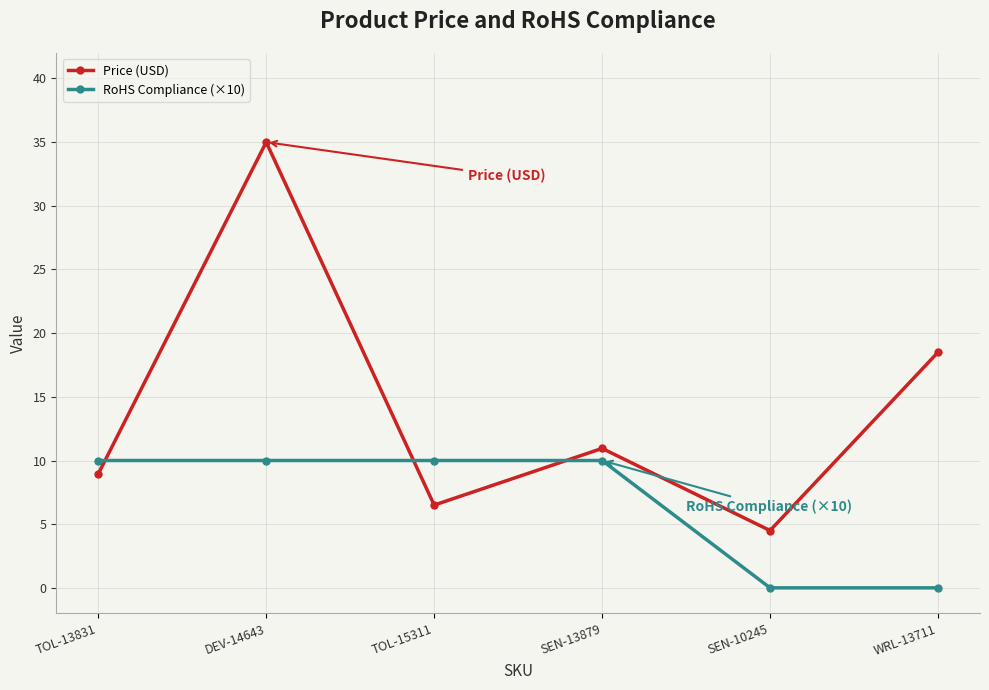

Rank the categories by Price (USD) value from highest to lowest.

DEV-14643, WRL-13711, SEN-13879, TOL-13831, TOL-15311, SEN-10245